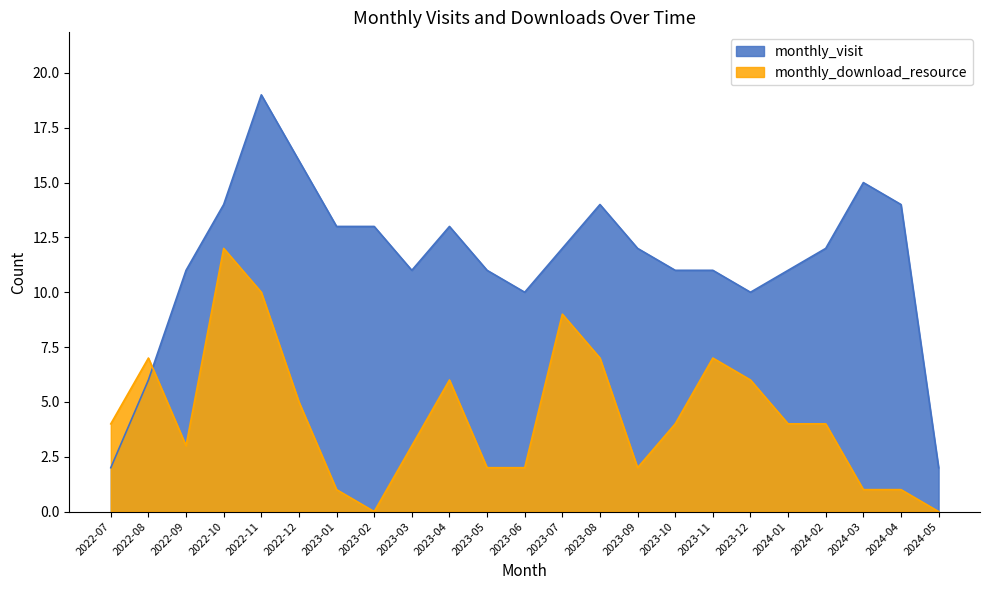

What is the sum of all monthly_download_resource values?

100